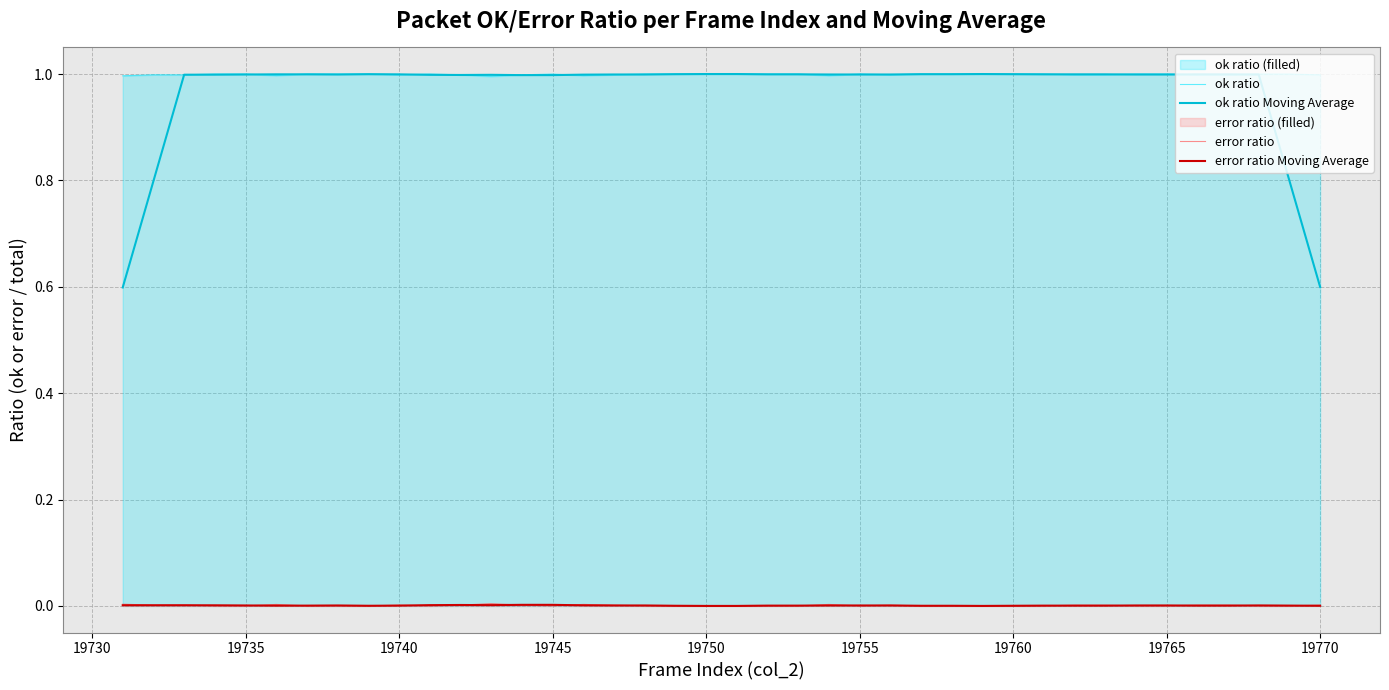

True or false: ok ratio Moving Average and ok ratio intersect in this chart.

True